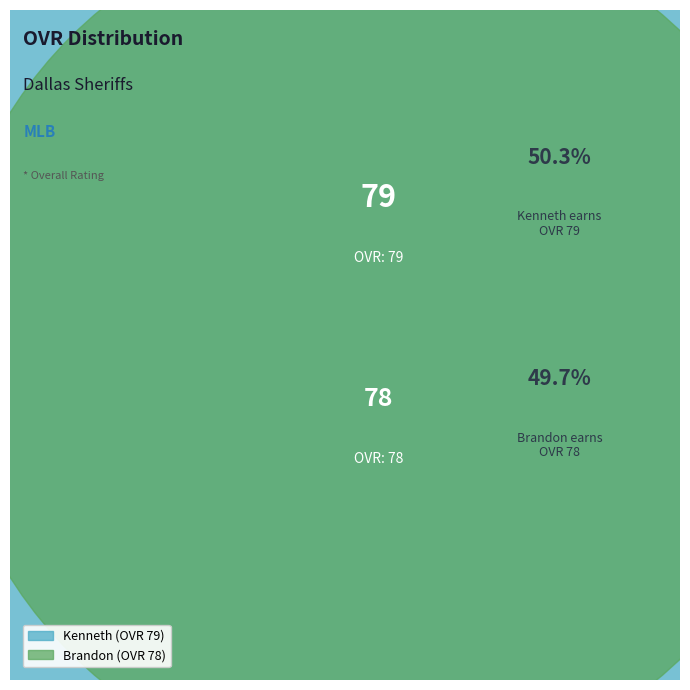

Rank the categories by value from highest to lowest.

Kenneth, Brandon